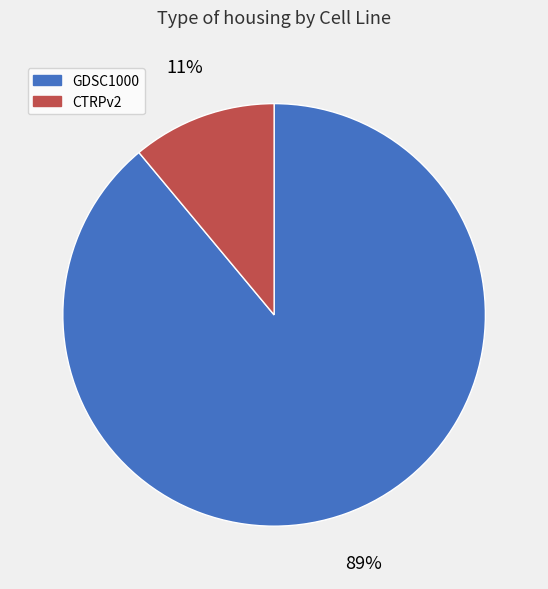

Which slice is the largest?

GDSC1000